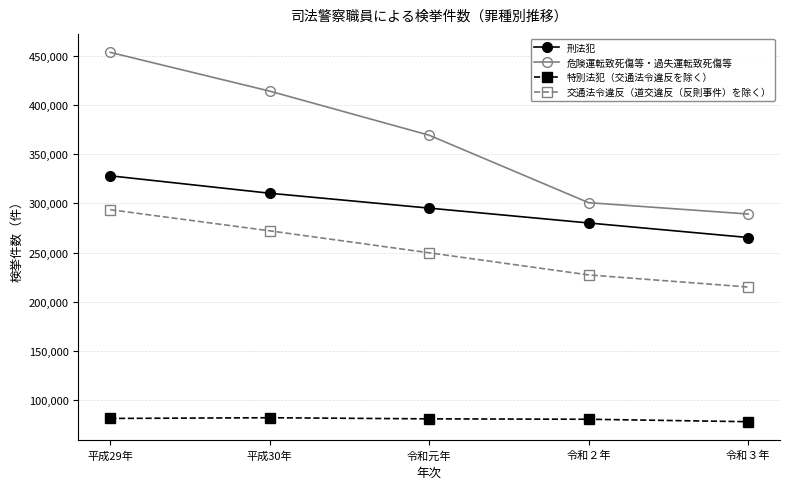

At which label does 刑法犯 reach its minimum?

令和３年